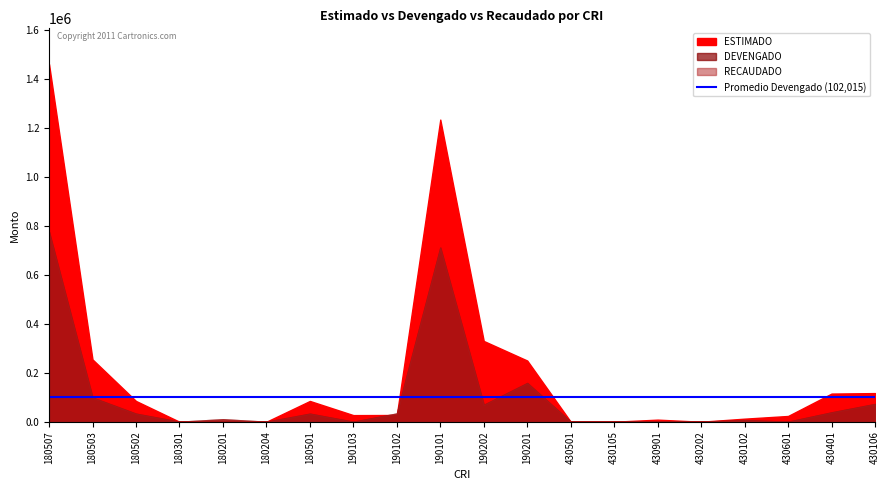

True or false: ESTIMADO and RECAUDADO intersect in this chart.

True